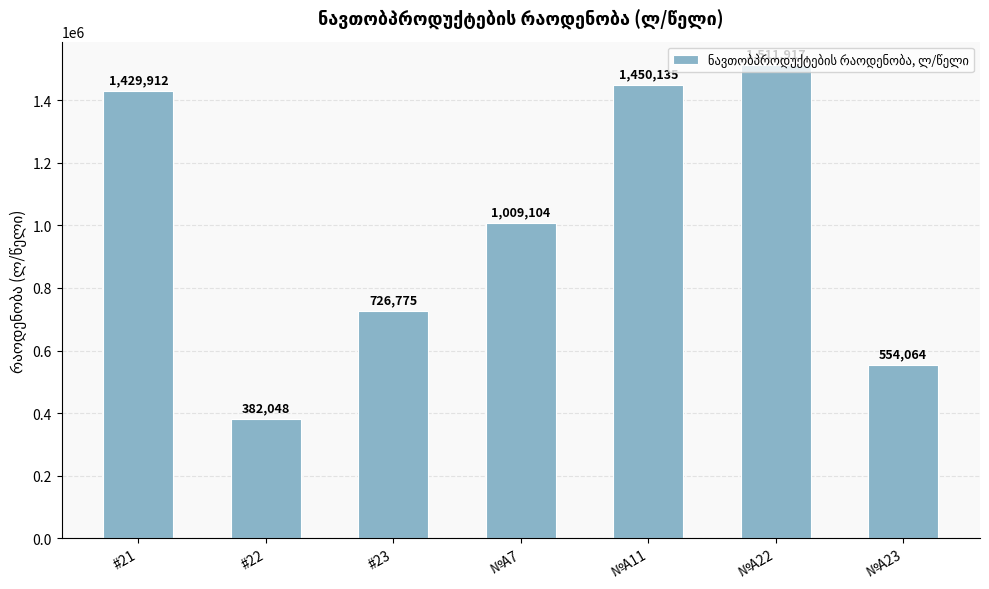

Does the chart contain any negative values?

No